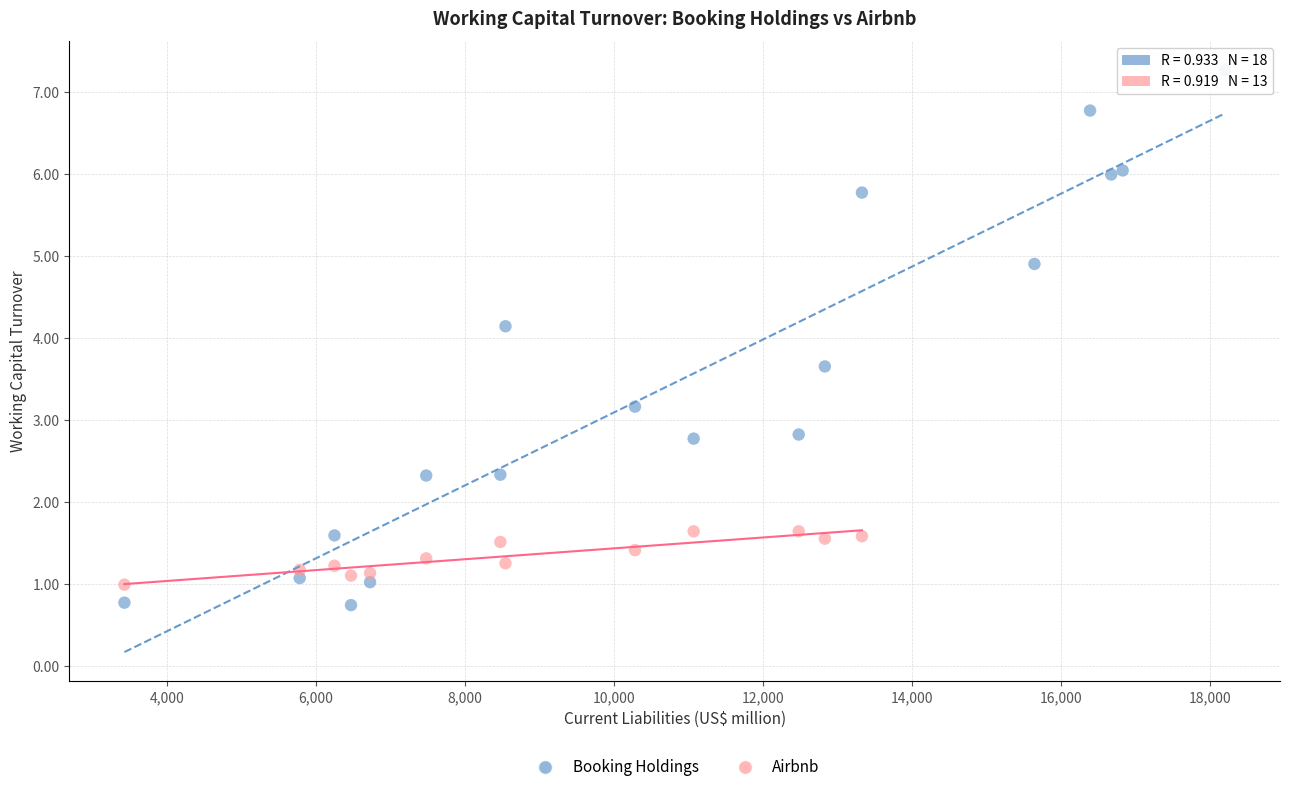

Which series has the widest spread of Y values?

Booking Holdings